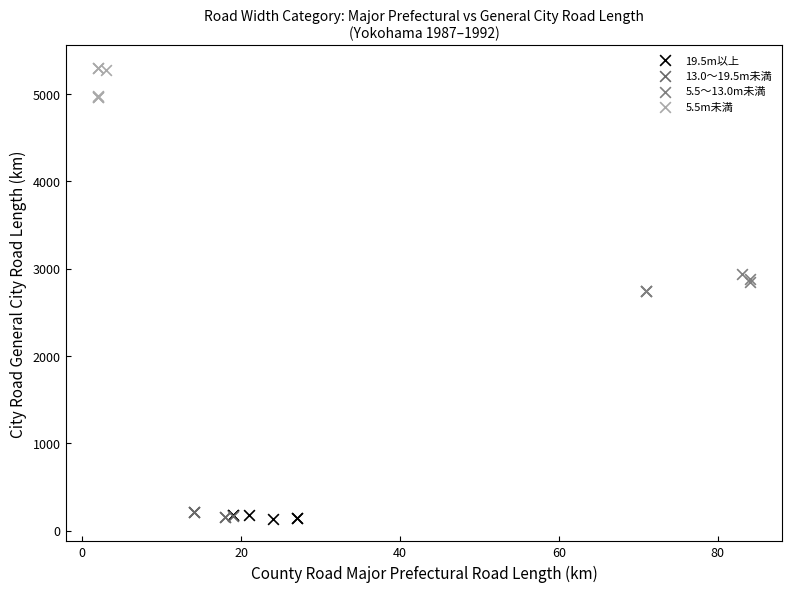

Which series contains the highest Y value?

5.5m未満